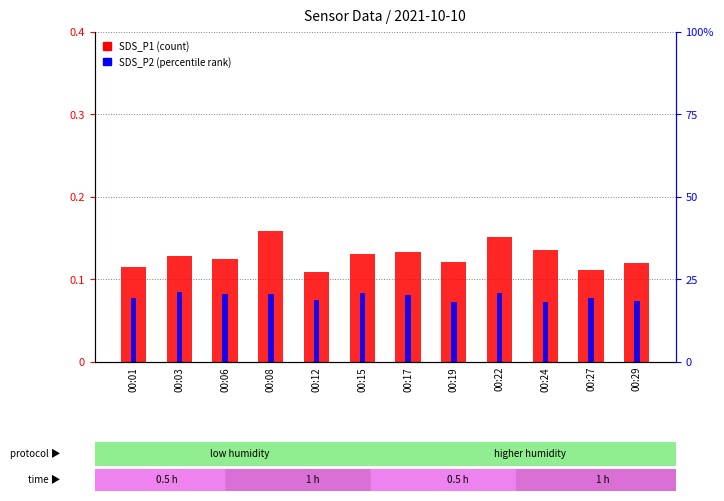

Reading left to right, transcribe all the data shown in this chart.

SDS_P1 (count): 00:01=0.1	00:03=0.1	00:06=0.1	00:08=0.2	00:12=0.1	00:15=0.1	00:17=0.1	00:19=0.1	00:22=0.2	00:24=0.1	00:27=0.1	00:29=0.1
SDS_P2 (percentile rank): 00:01=0.1	00:03=0.1	00:06=0.1	00:08=0.1	00:12=0.1	00:15=0.1	00:17=0.1	00:19=0.1	00:22=0.1	00:24=0.1	00:27=0.1	00:29=0.1